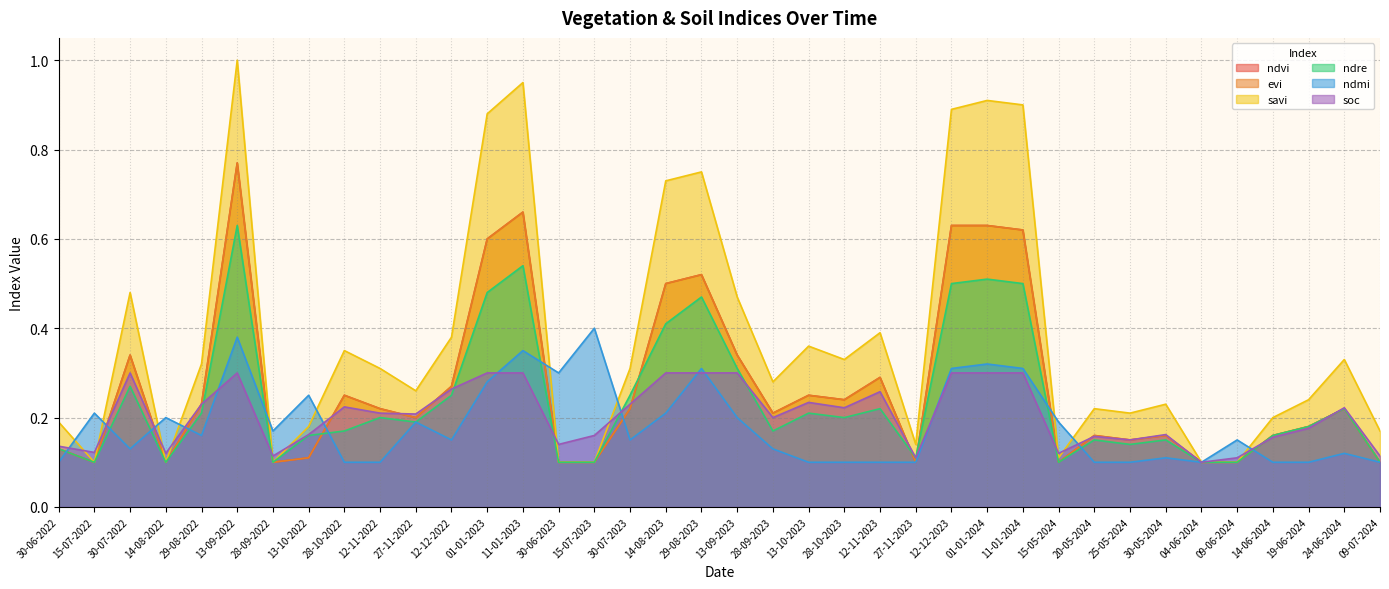

The ndre series shows 0.4 at 14-08-2023. True or false?

True